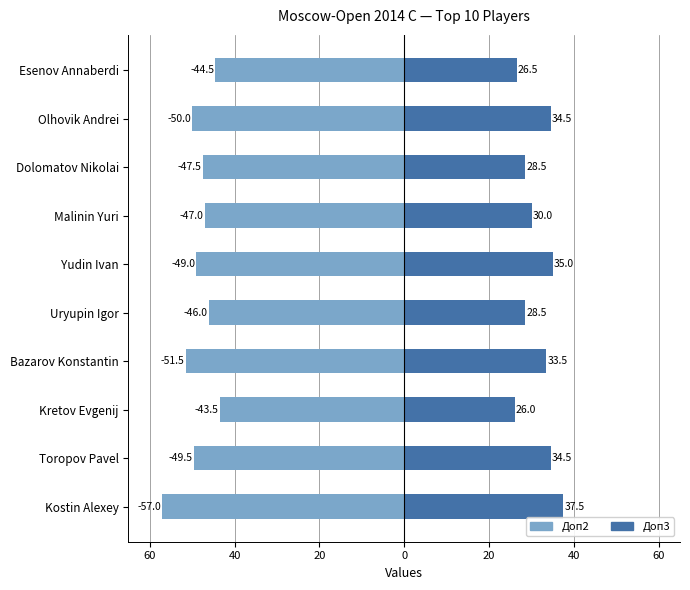

The value of Доп3 at Malinin Yuri is 30.0. True or false?

True